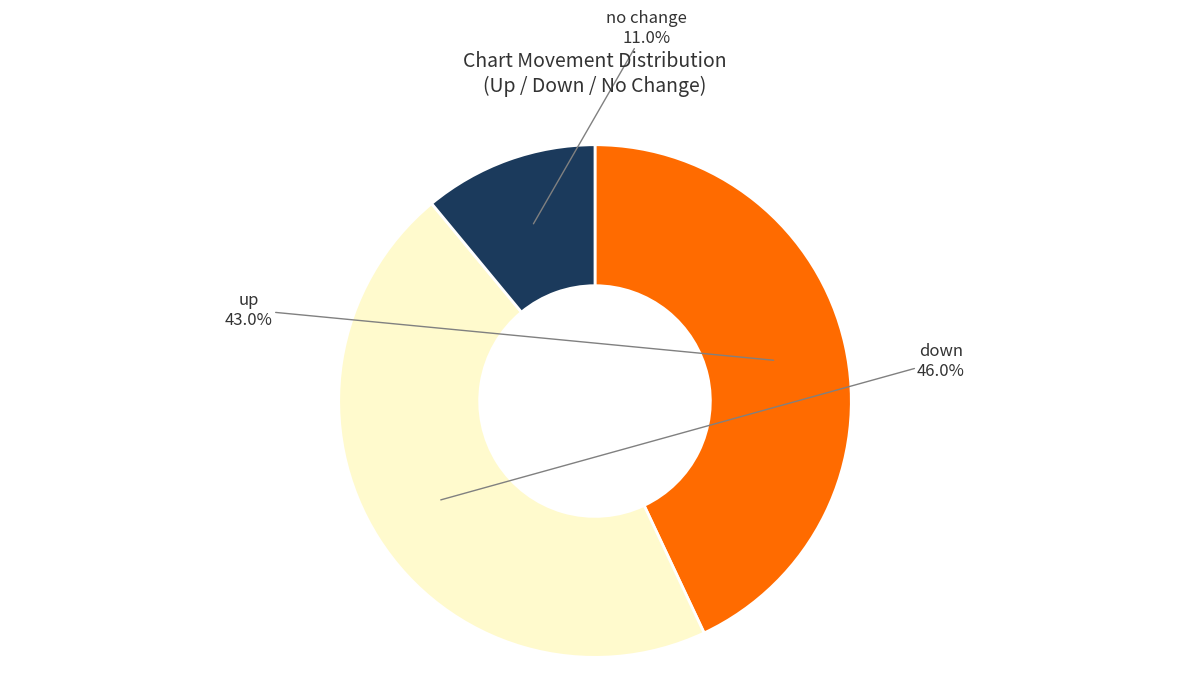

Is there a majority slice in this chart?

No